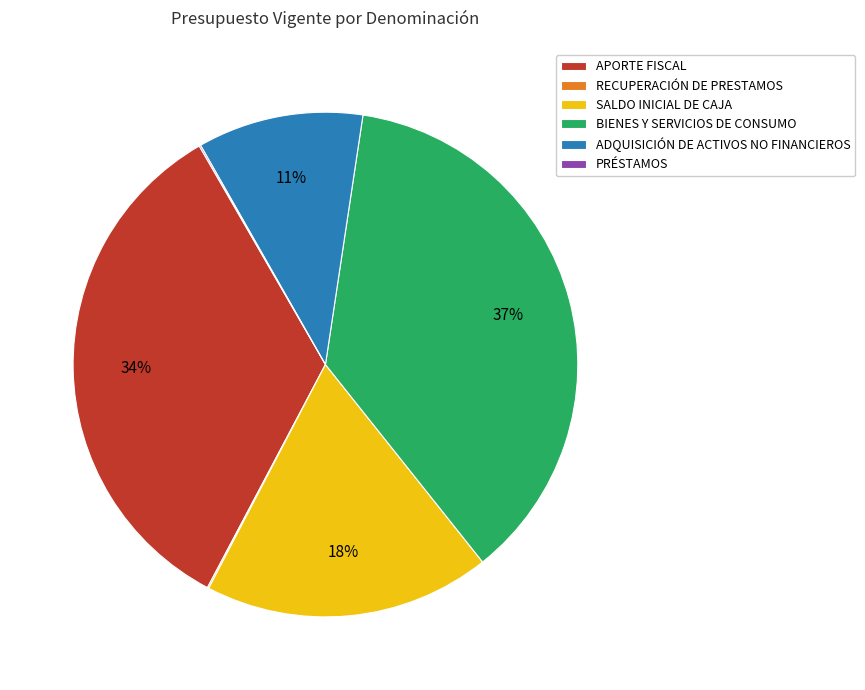

True or false: ADQUISICIÓN DE ACTIVOS NO FINANCIEROS accounts for 11% of the total.

True